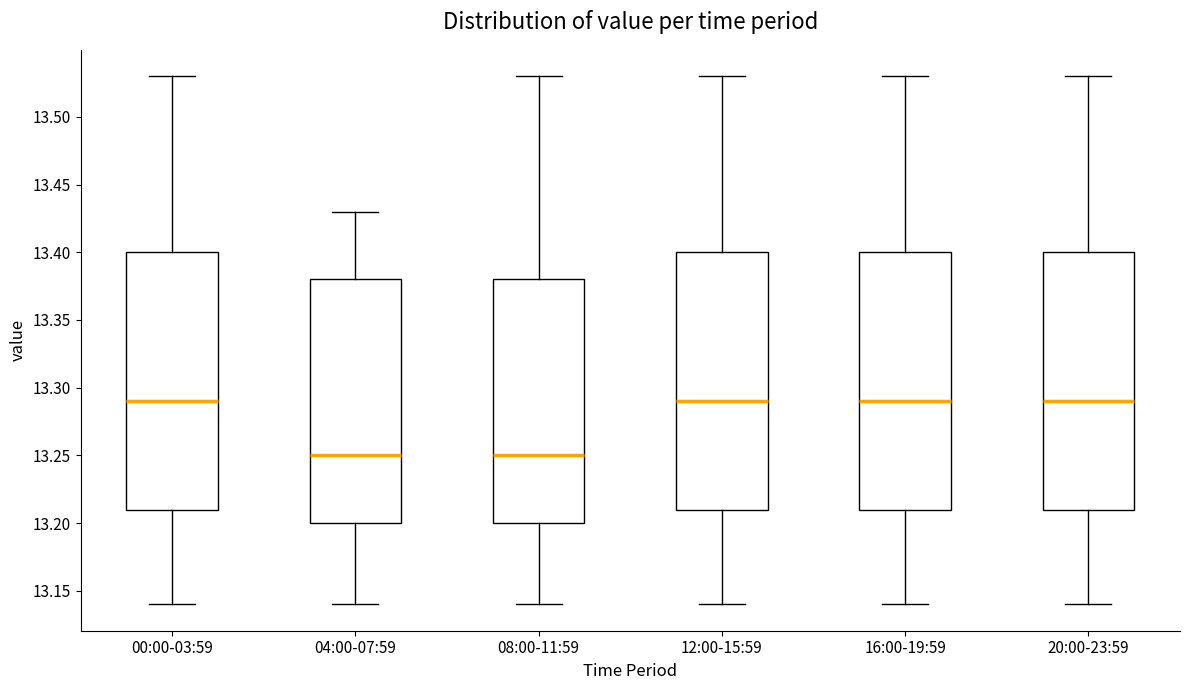

Where does the lower whisker of the box for 08:00-11:59 end on the y-axis? The values are not printed on the chart, so give them approximately, as read against the axis.

13.14